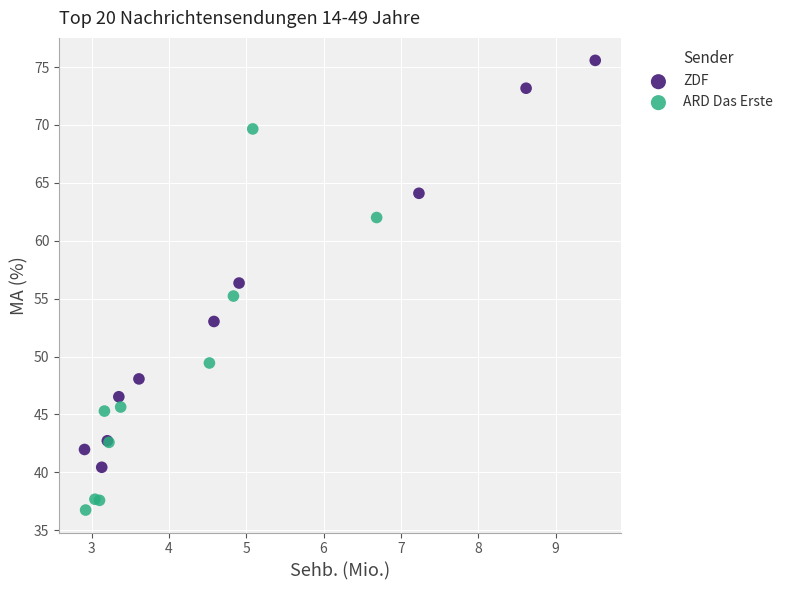

Which series reaches the minimum Y coordinate?

ARD Das Erste